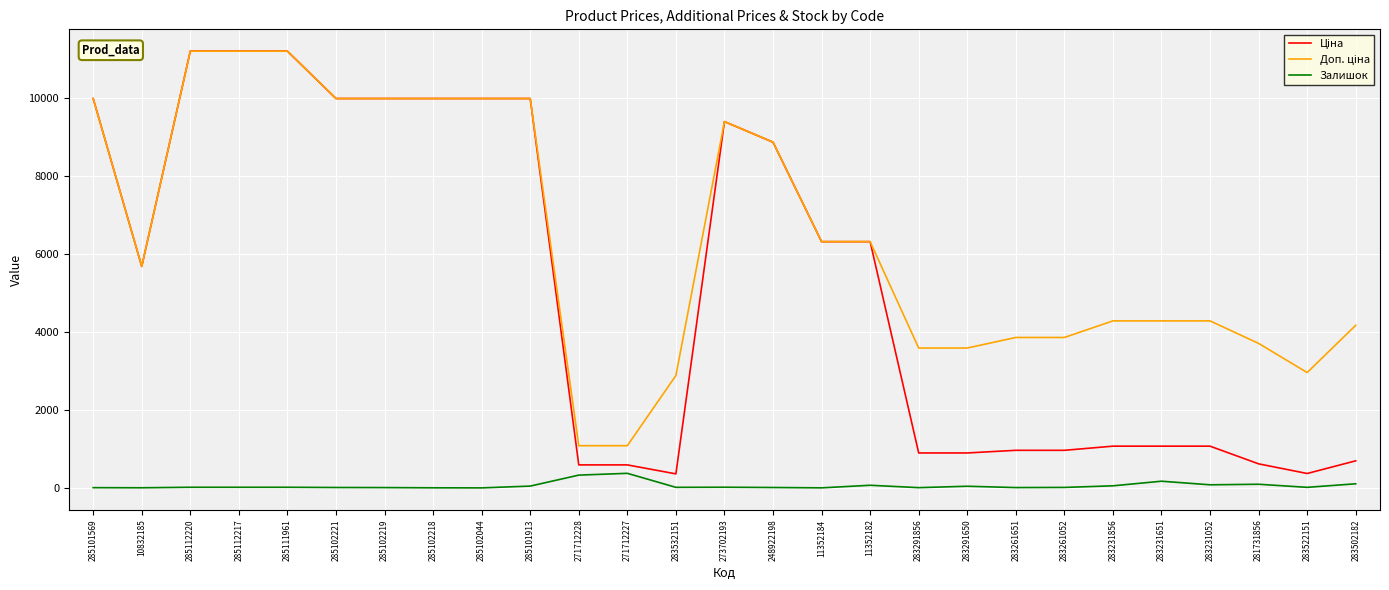

What is the highest value of the Залишок series?

374.0